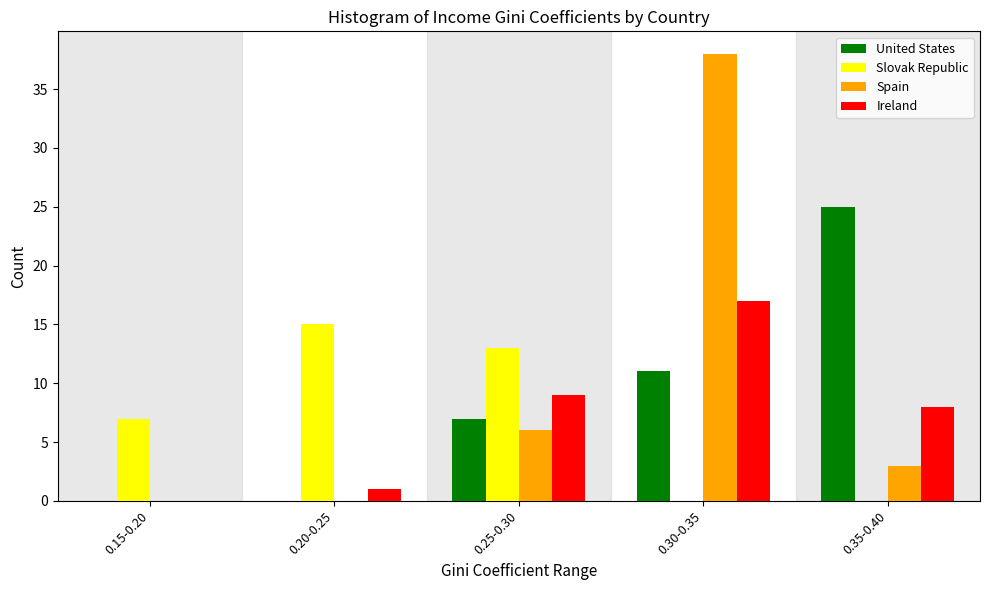

Reading right to left, list all the values displayed in this chart.

United States: 0.35-0.40=25	0.30-0.35=11	0.25-0.30=7	0.20-0.25=0	0.15-0.20=0
Slovak Republic: 0.35-0.40=0	0.30-0.35=0	0.25-0.30=13	0.20-0.25=15	0.15-0.20=7
Spain: 0.35-0.40=3	0.30-0.35=38	0.25-0.30=6	0.20-0.25=0	0.15-0.20=0
Ireland: 0.35-0.40=8	0.30-0.35=17	0.25-0.30=9	0.20-0.25=1	0.15-0.20=0